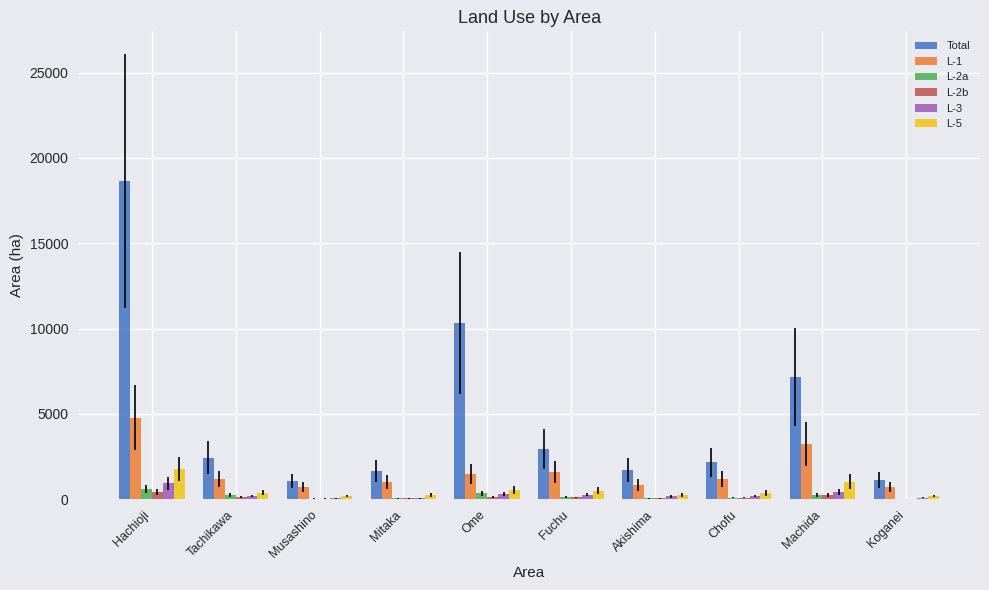

What is the sum of all L-2b values?

1343.9